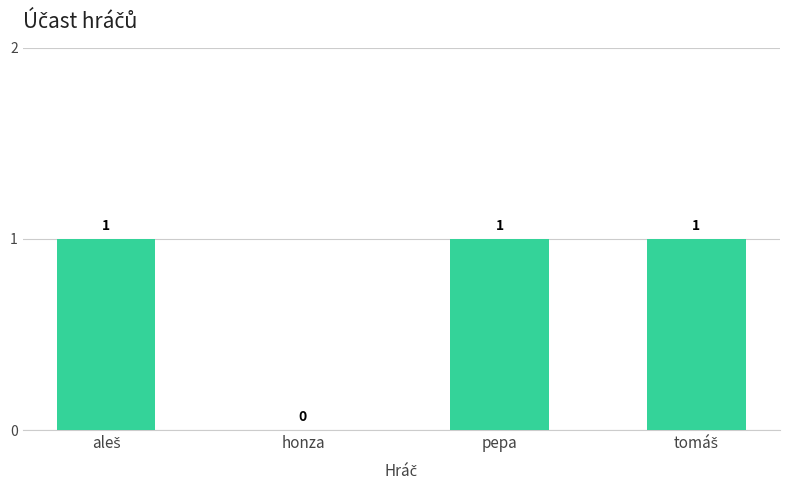

What is the change in value from honza to pepa?

+1